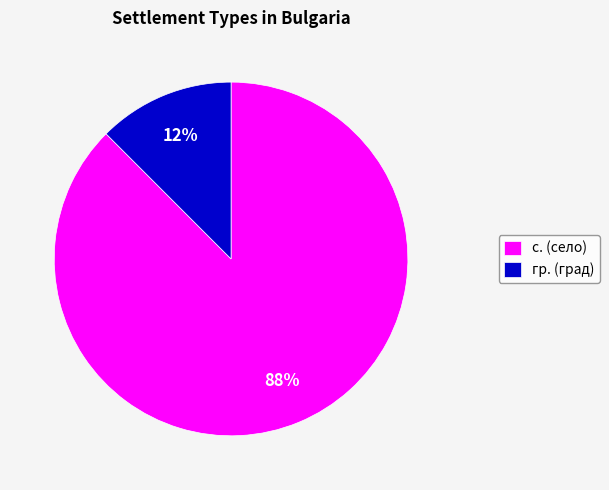

To the nearest percent, what is the average slice percentage?

50%